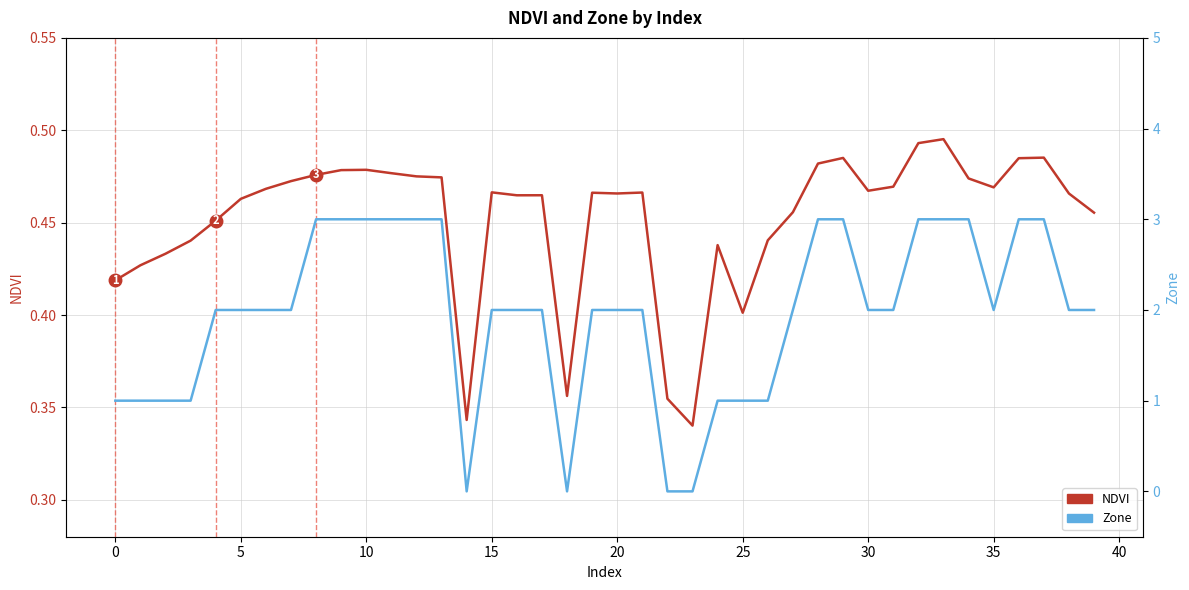

At how many categories does at least one series exceed 2?

13